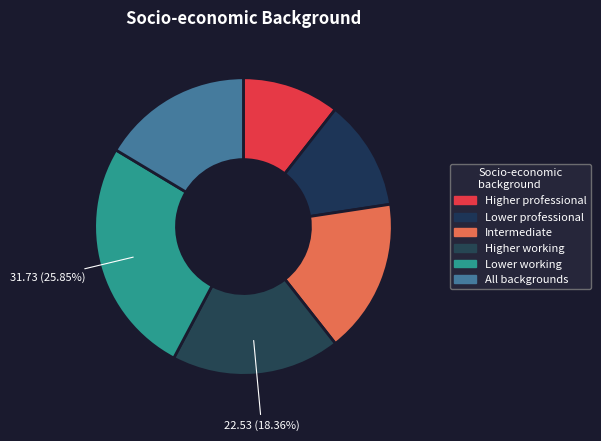

How many slices are in this pie chart?

6